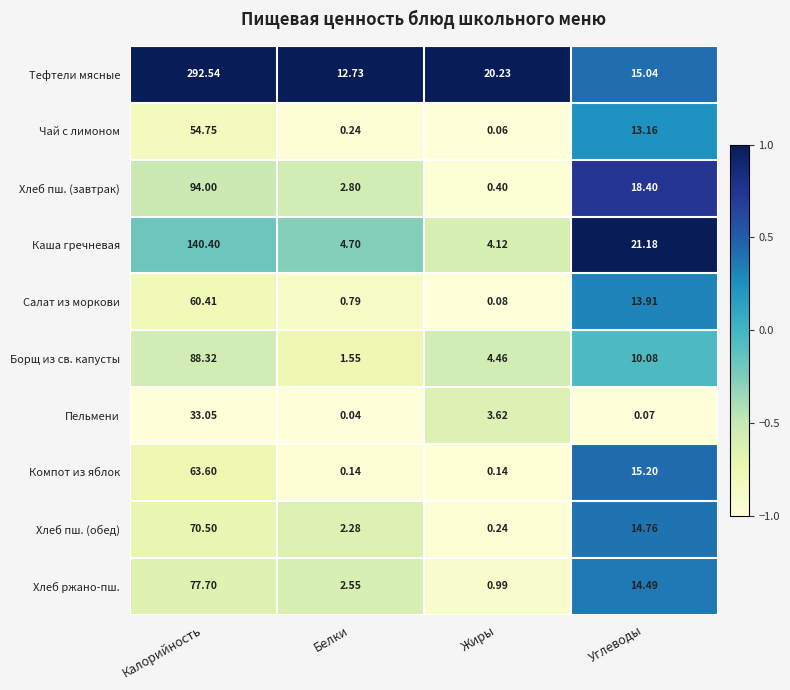

Which label corresponds to the smallest value in the chart?

Белки